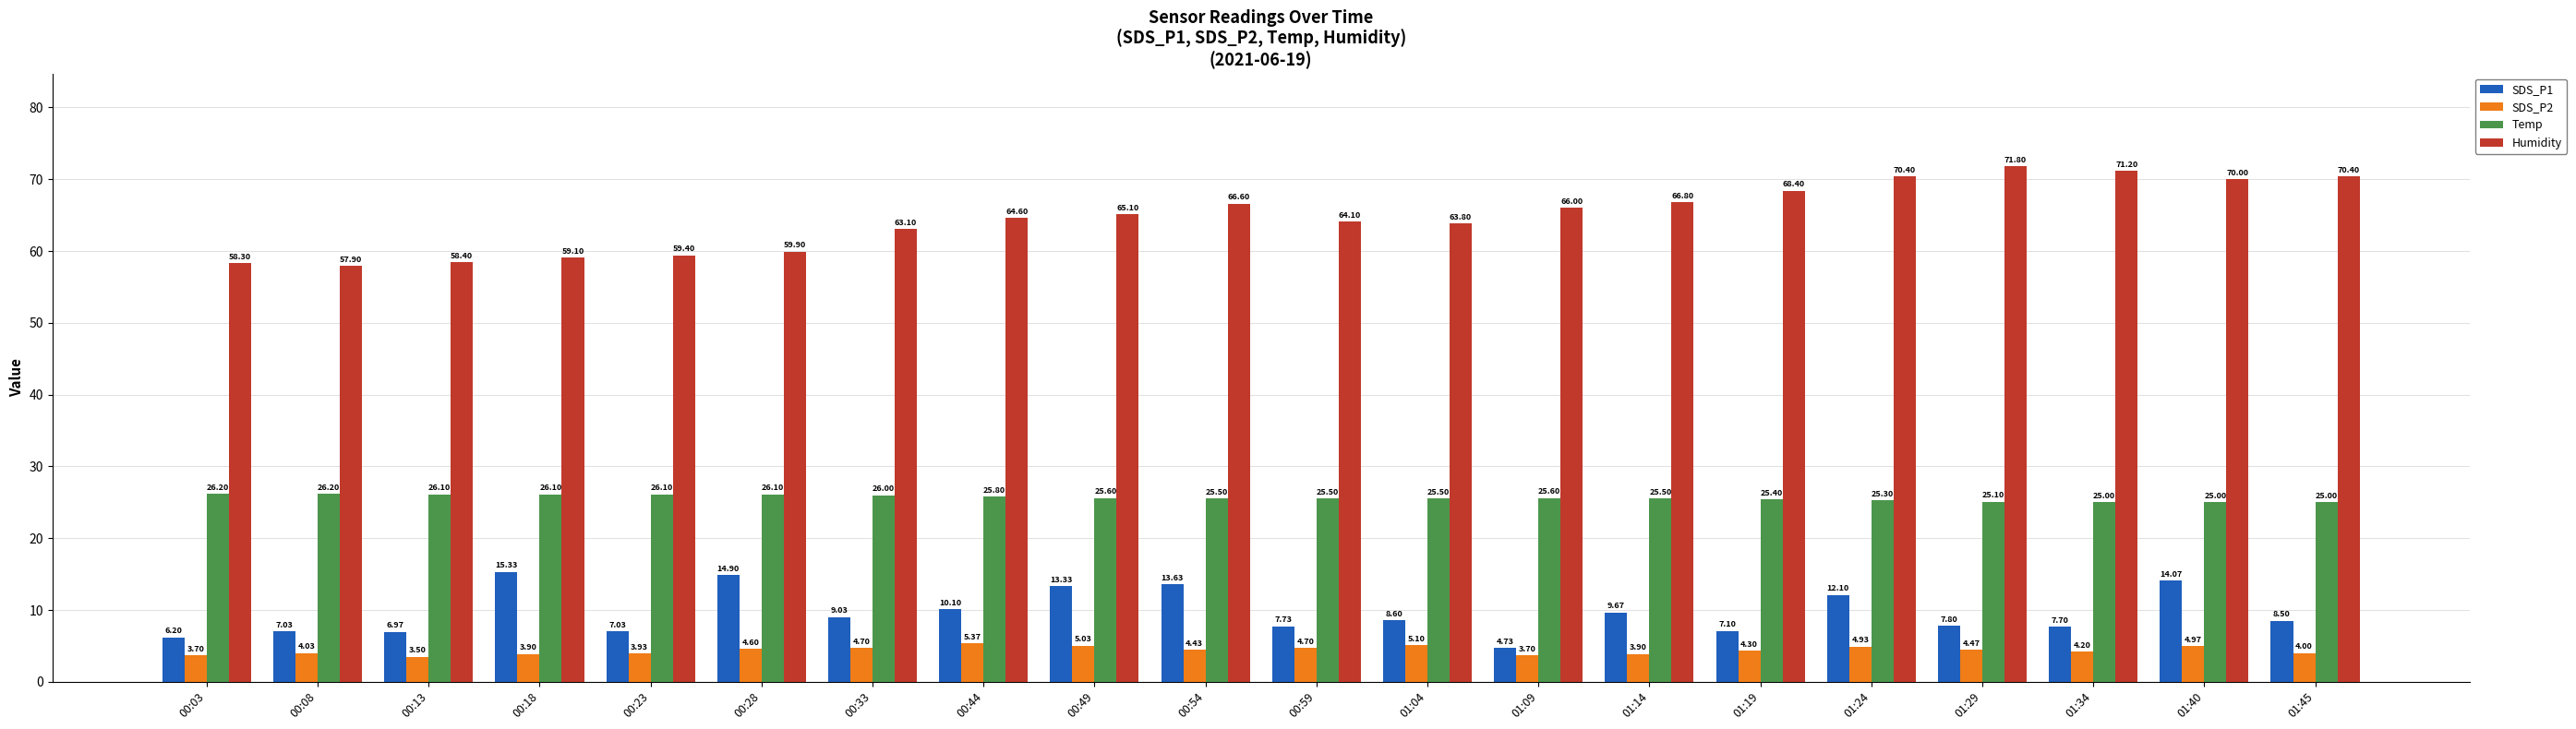

True or false: Temp has a value of 25.4 at 01:19.

True